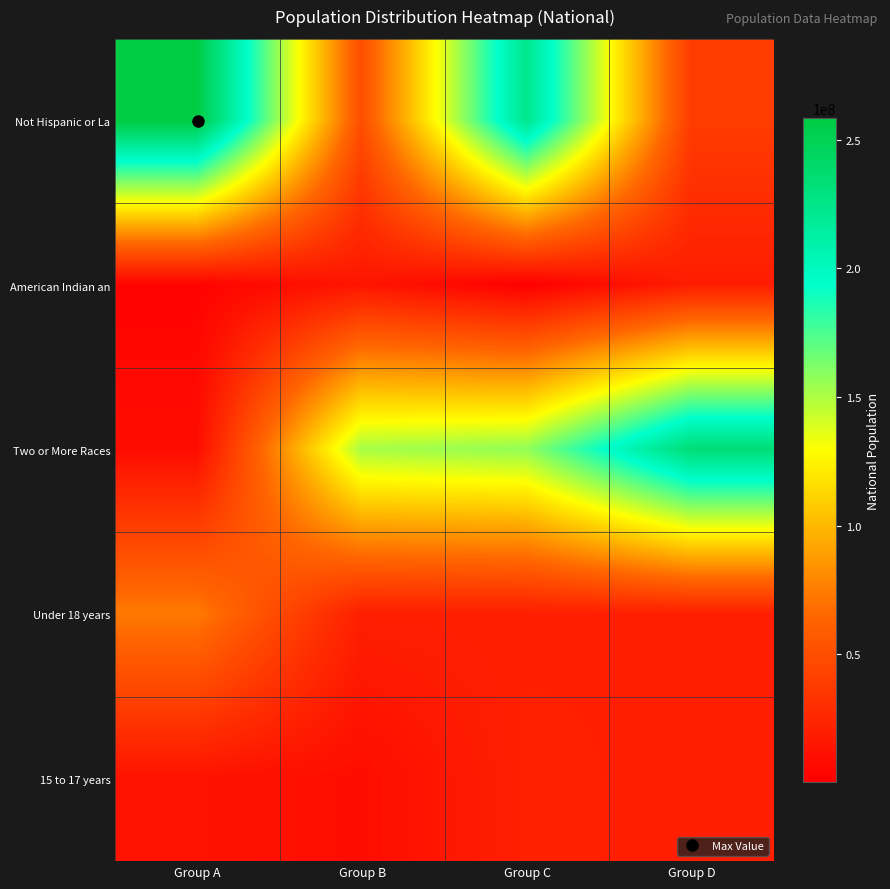

Reading left to right, extract all data points from this chart.

Not Hispanic or La: Group A=258267944	Group B=50477594	Group C=223553265	Group D=38929319
American Indian an: Group A=2932248	Group B=14674252	Group C=540013	Group D=19107368
Two or More Races: Group A=9009073	Group B=151781326	Group C=156964212	Group D=234564071
Under 18 years: Group A=74181467	Group B=20201362	Group C=20348657	Group D=20677194
15 to 17 years: Group A=12954254	Group B=9086089	Group C=21101849	Group D=20179642